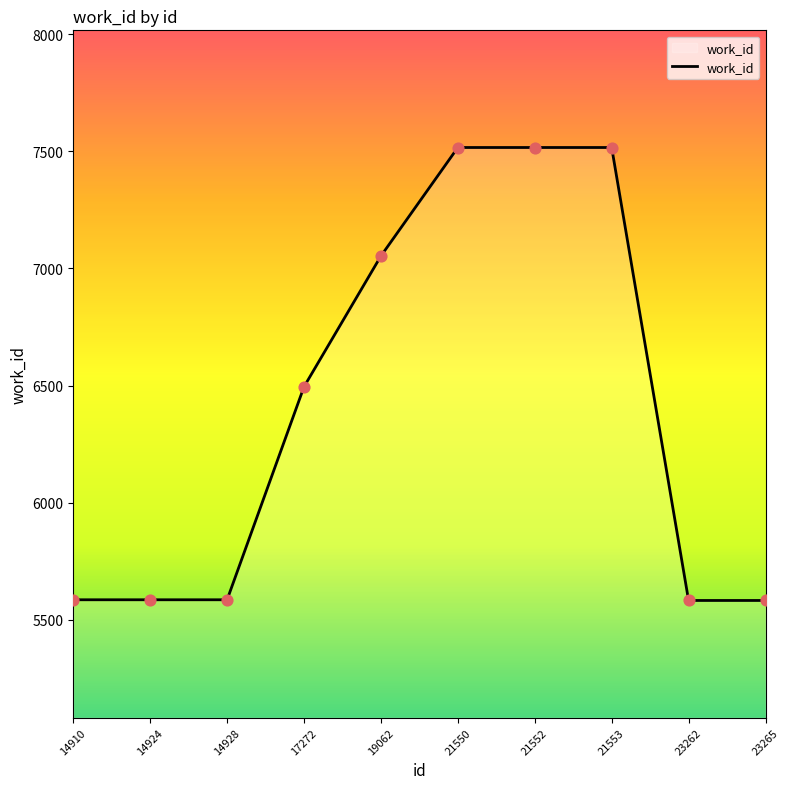

What is the ratio of the value at 14924 to the value at 21553?

0.7